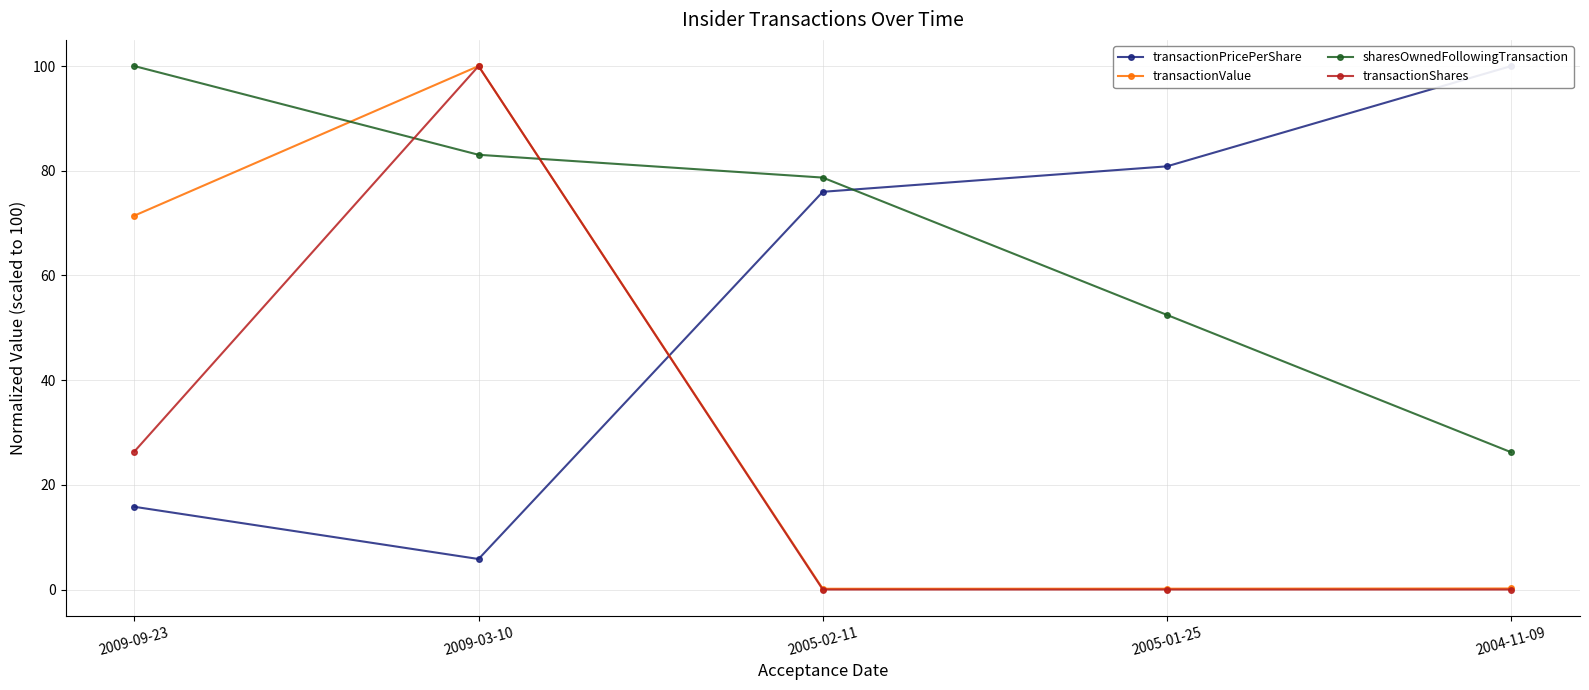

Does the chart display data point markers on the line(s)?

Yes